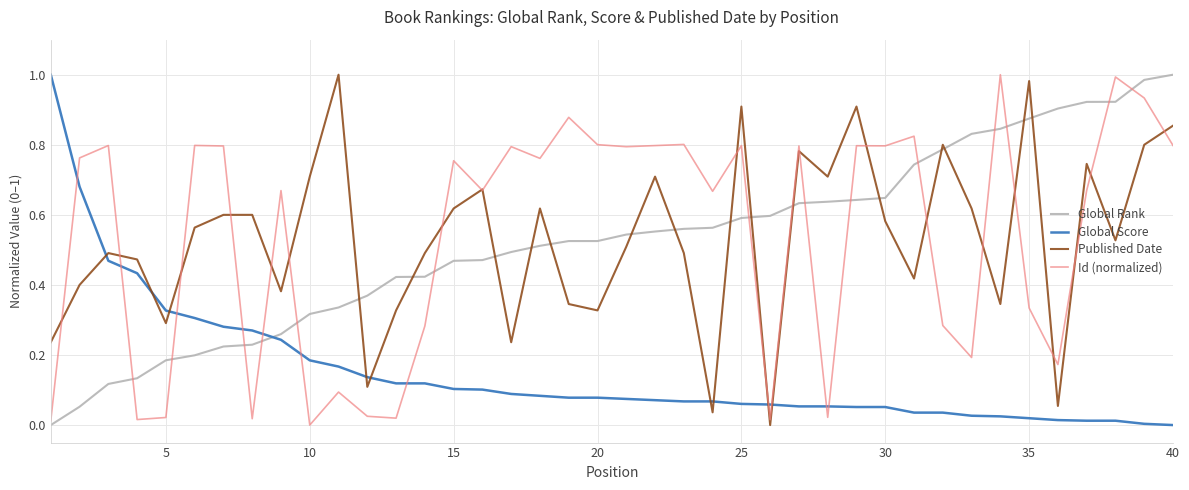

True or false: Global Score and Published Date cross at least once.

True